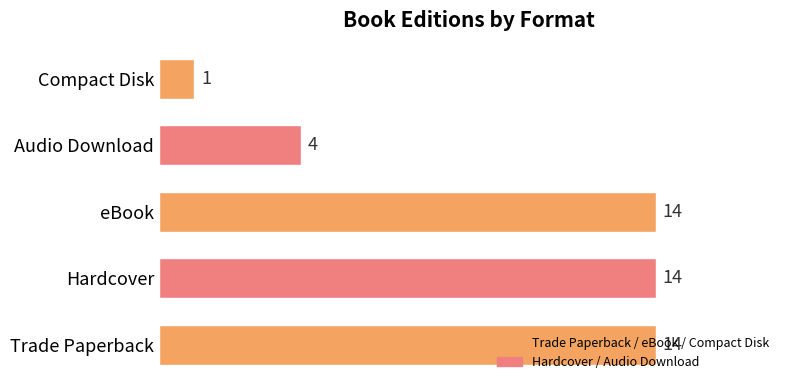

Does the chart contain stacked bars?

No